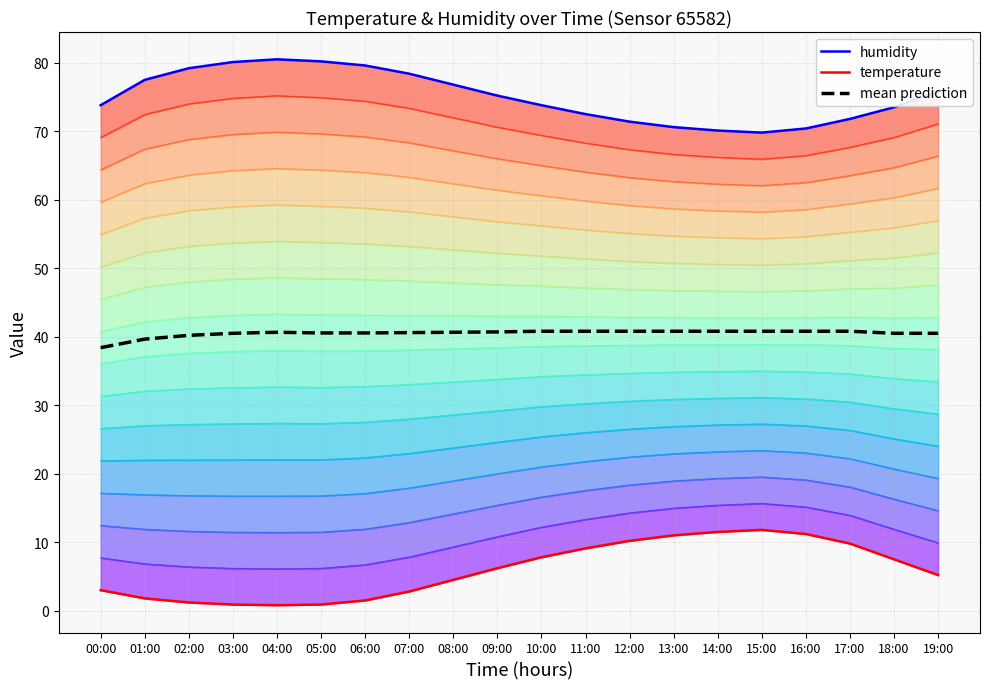

Which series has the widest spread of values?

temperature